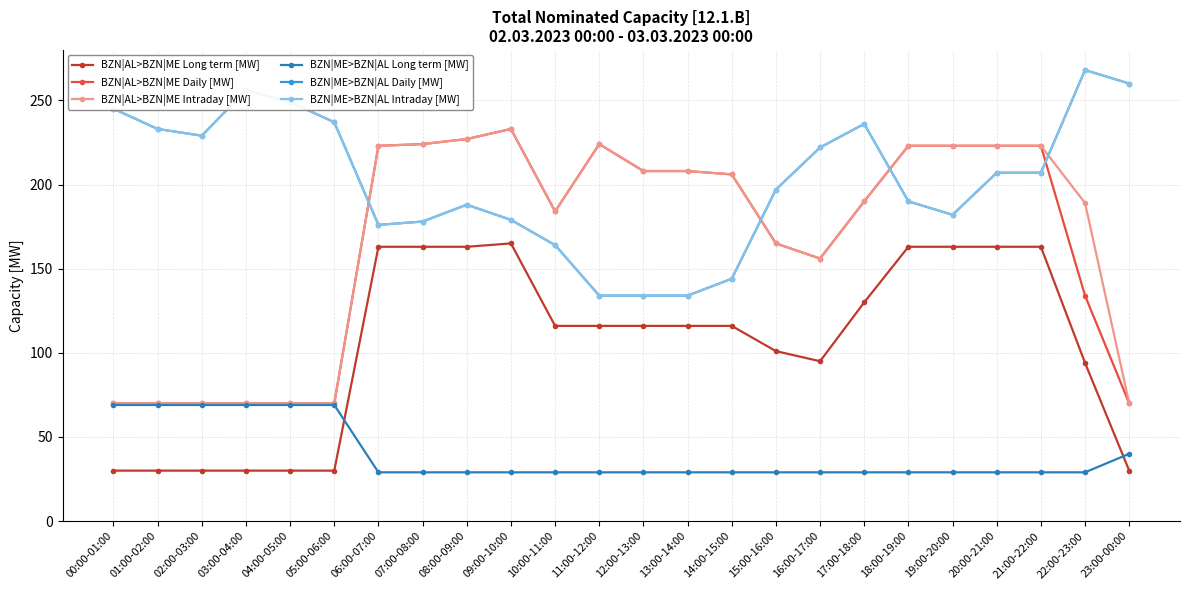

True or false: BZN|ME>BZN|AL Long term [MW] and BZN|AL>BZN|ME Intraday [MW] cross at least once.

False